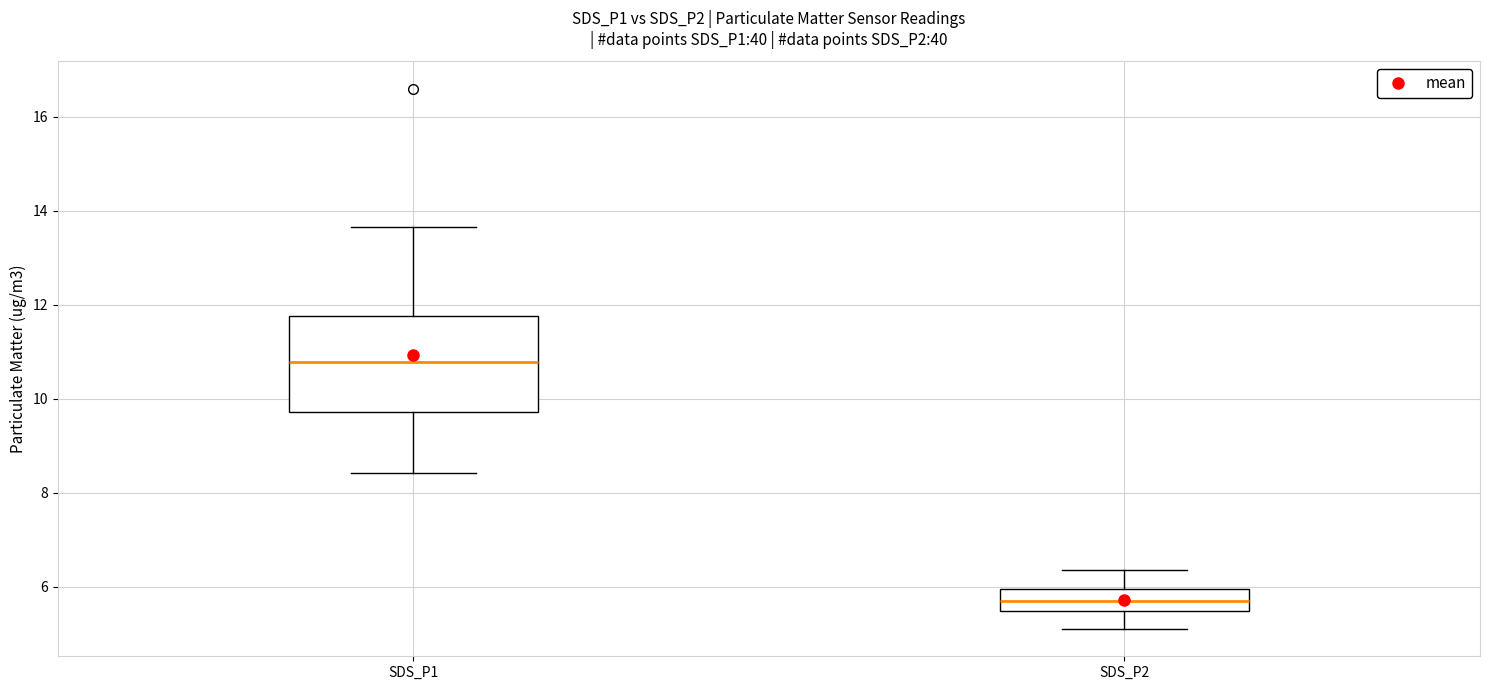

Where is the upper edge of the box for SDS_P2 on the y-axis? The values are not printed on the chart, so give them approximately, as read against the axis.

6.0